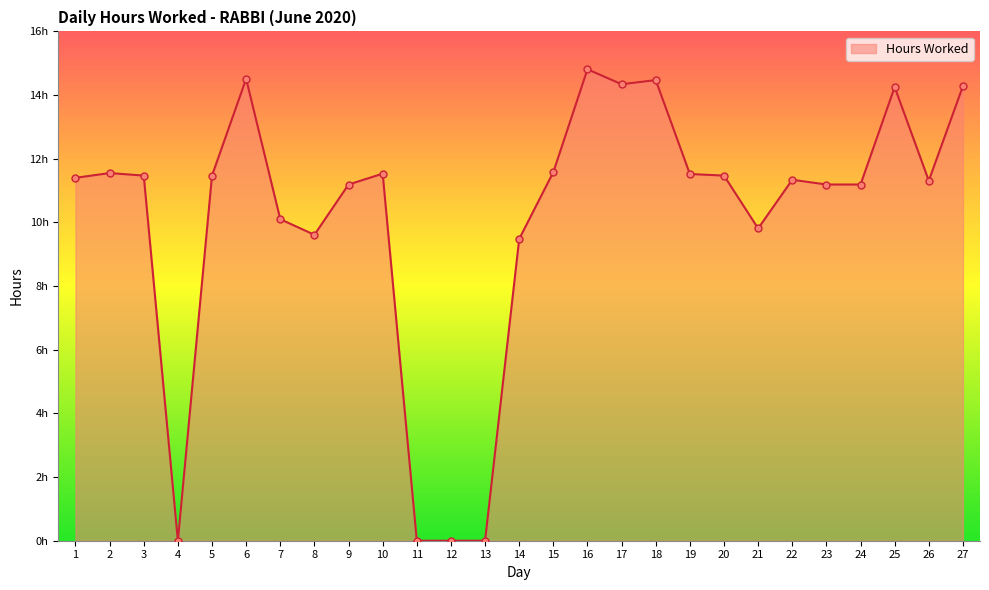

True or false: the data has more than 2 interior local peaks.

True